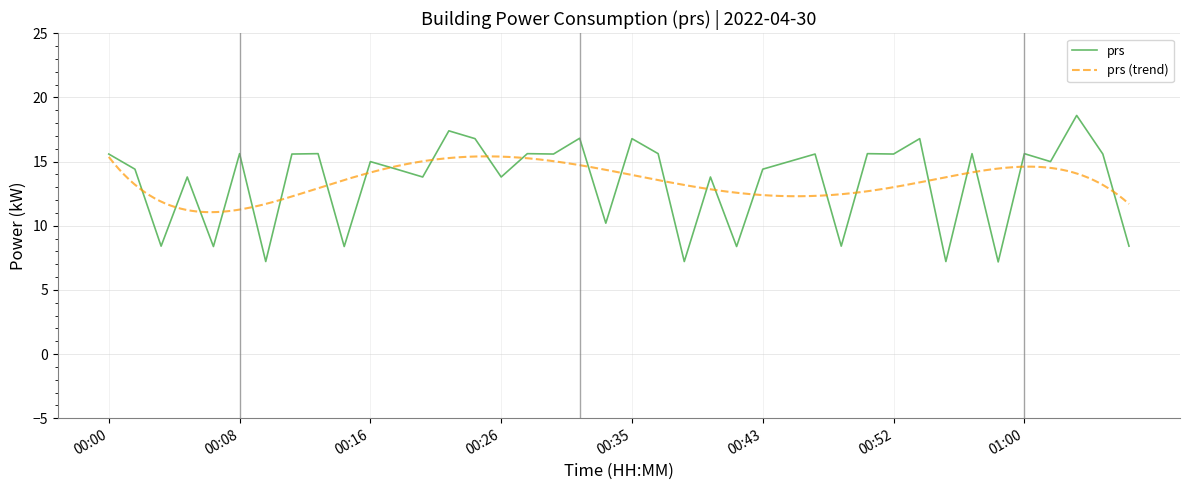

What is the greatest value displayed?

18.6